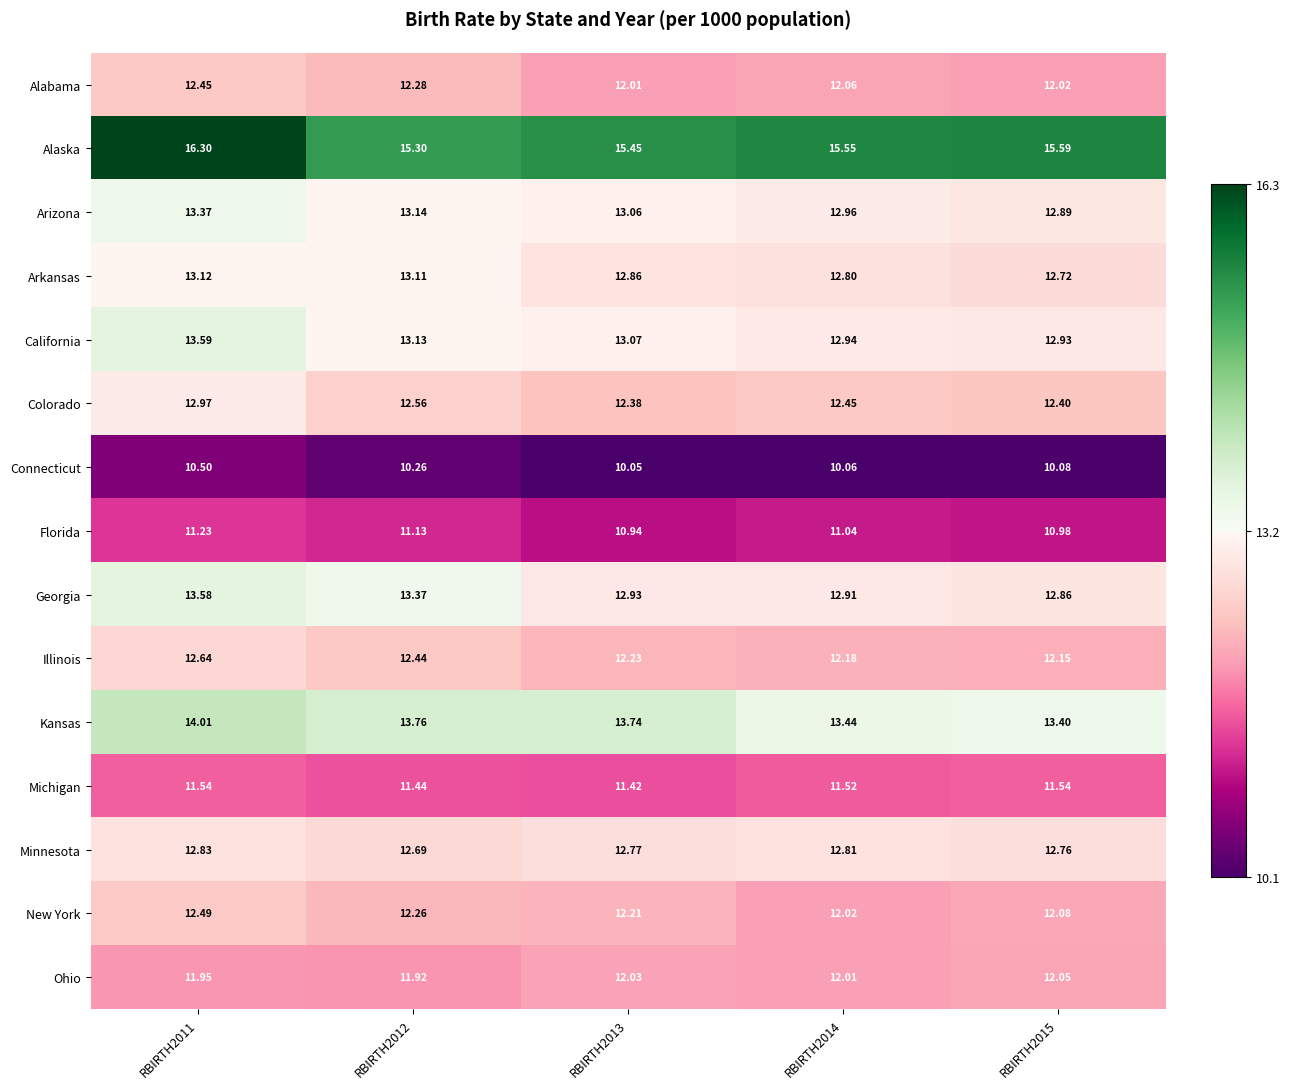

List the series in order of their peak value, highest first.

Alaska, Kansas, California, Georgia, Arizona, Arkansas, Colorado, Minnesota, Illinois, New York, Alabama, Ohio, Michigan, Florida, Connecticut